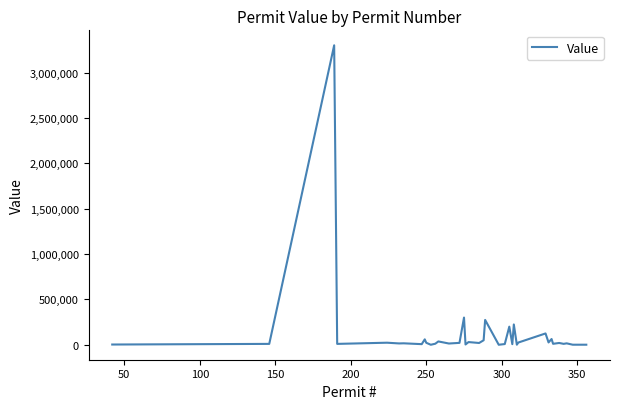

What is the difference between the maximum and minimum values?

3299500